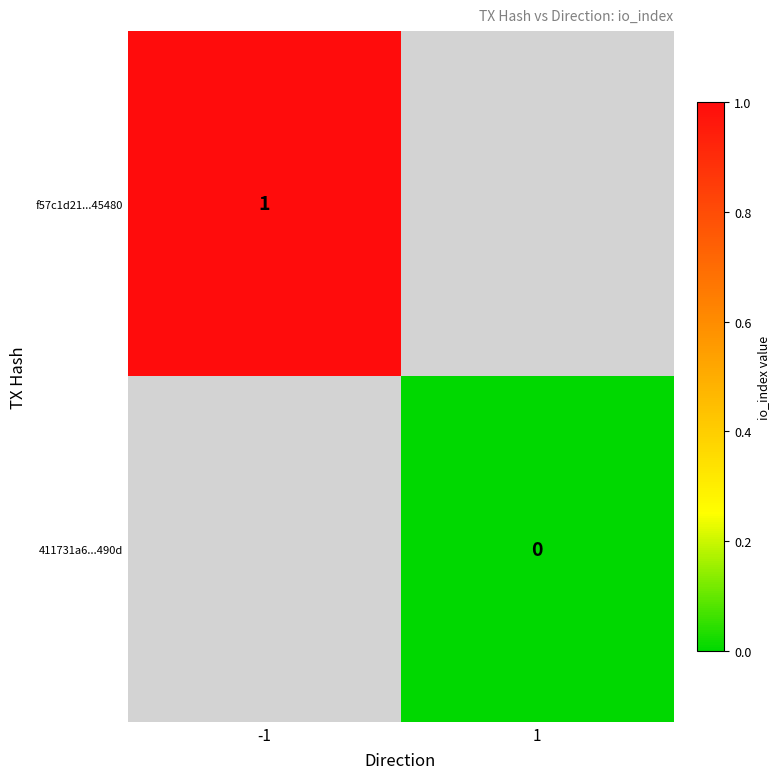

The f57c1d21...45480 series shows 2 at -1. True or false?

False